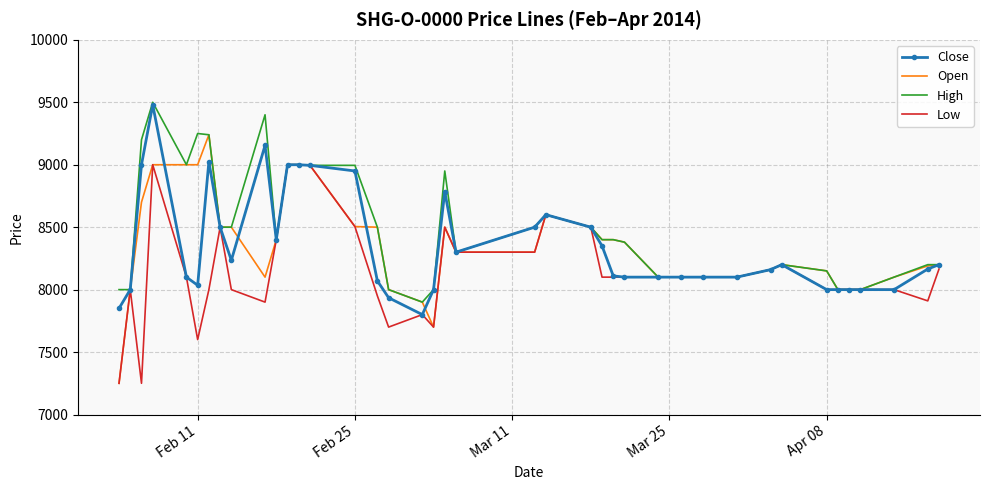

What is the smallest value displayed?

7250